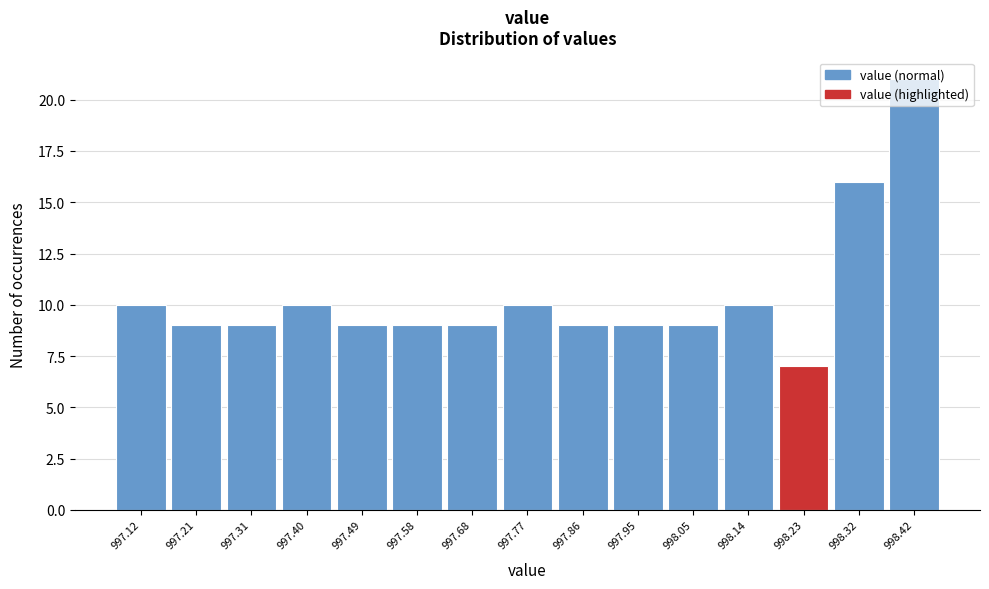

What is the average value?

10